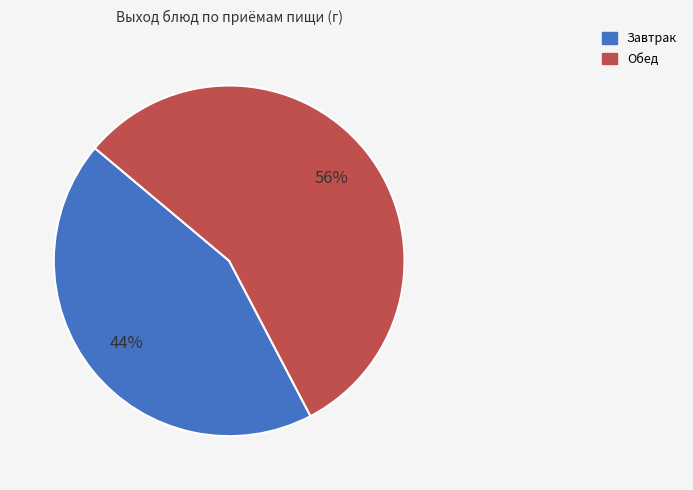

Is there any slice that represents more than half of the pie?

Yes